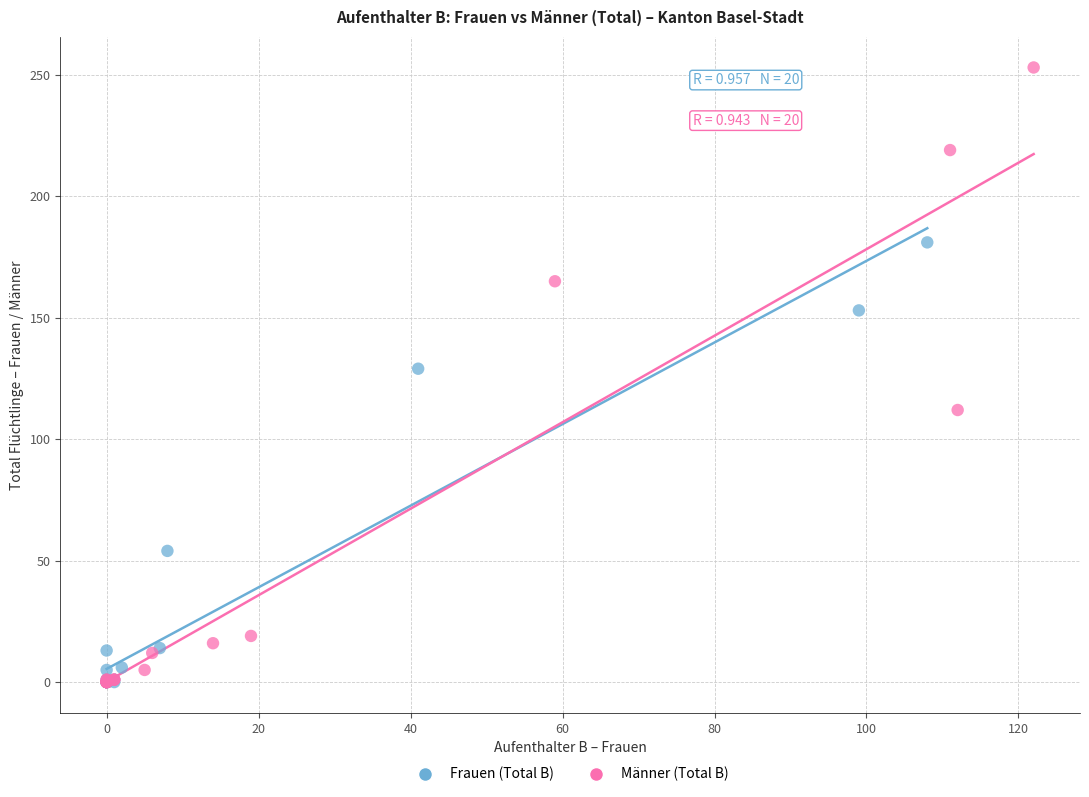

Which series contains the highest Y value?

Männer (Total B)